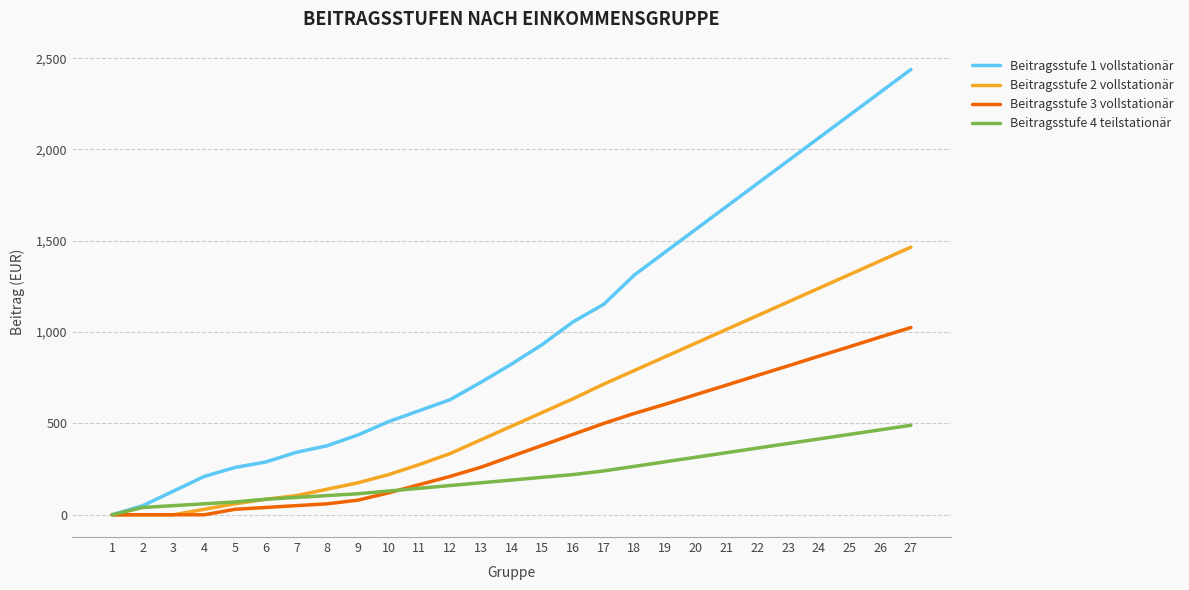

How many values in the Beitragsstufe 2 vollstationär series are below 485?

13